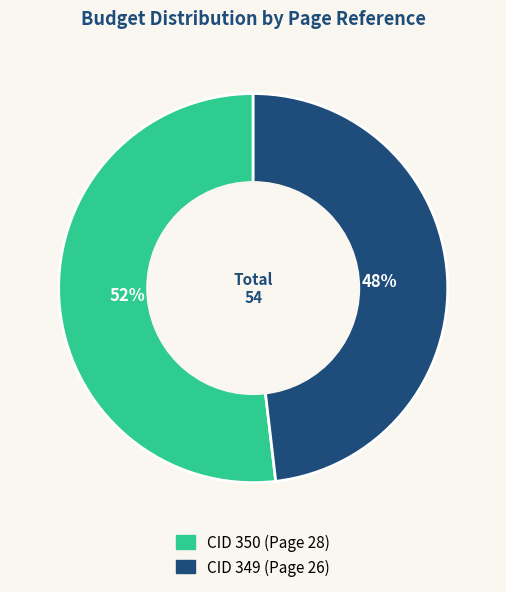

The CID 350 (Page 28) slice represents 58% of the pie. True or false?

False